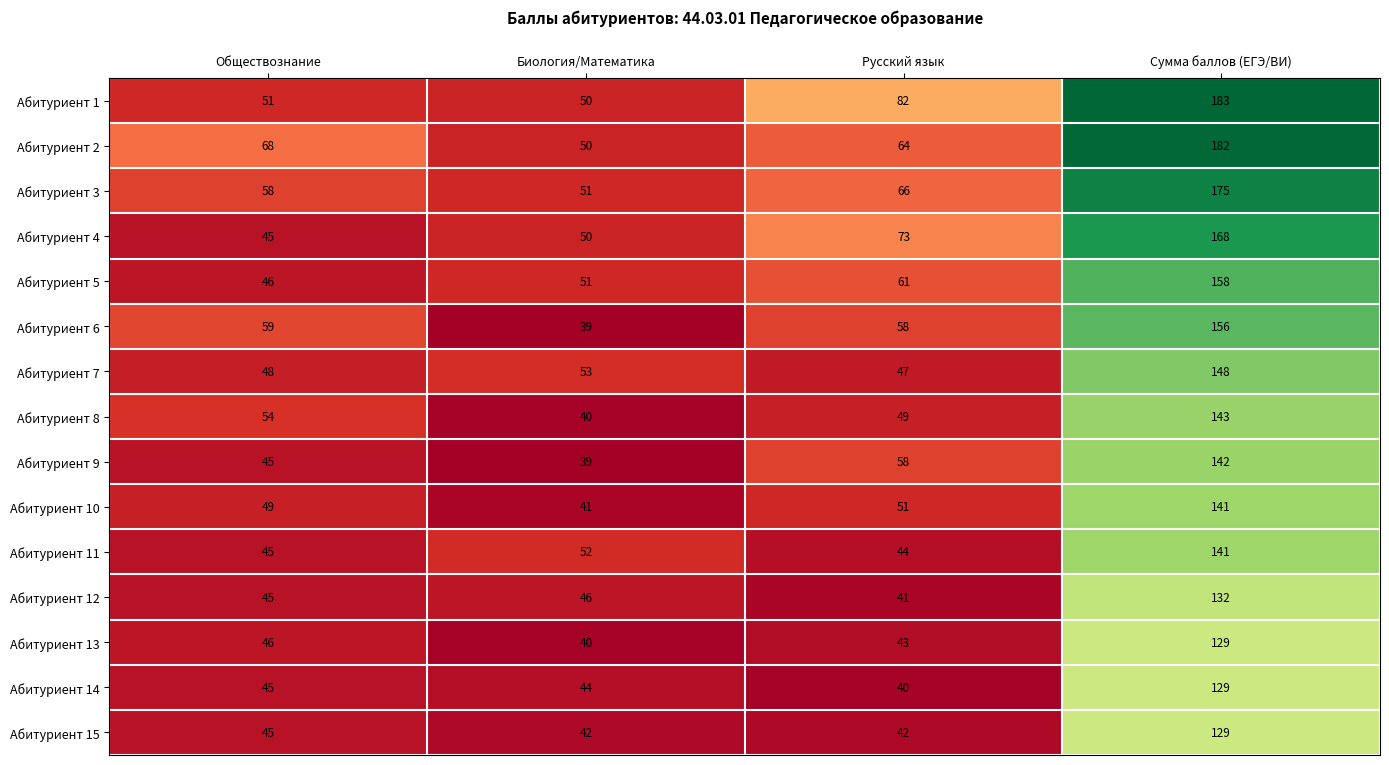

What is the sum of all Абитуриент 15 values?

258